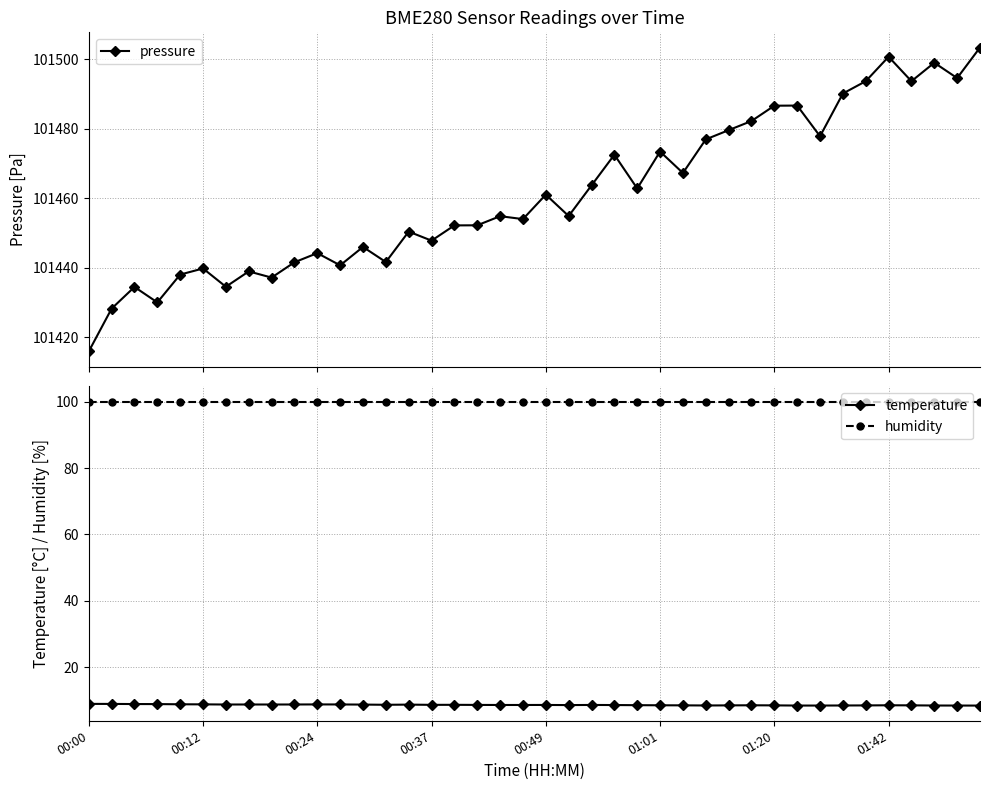

At which category is the sum across all series the highest?

39